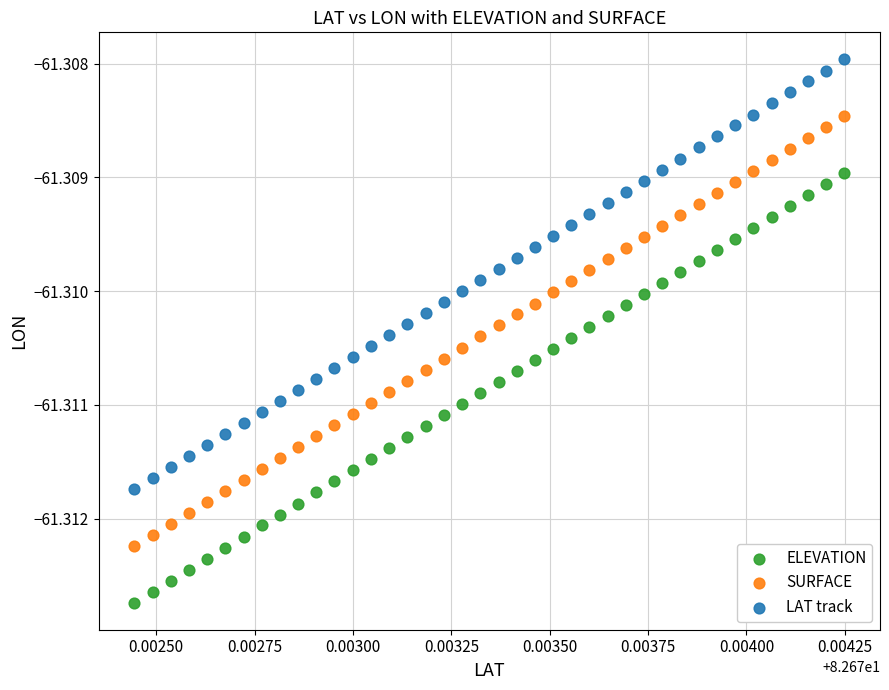

Which series reaches the minimum Y coordinate?

ELEVATION